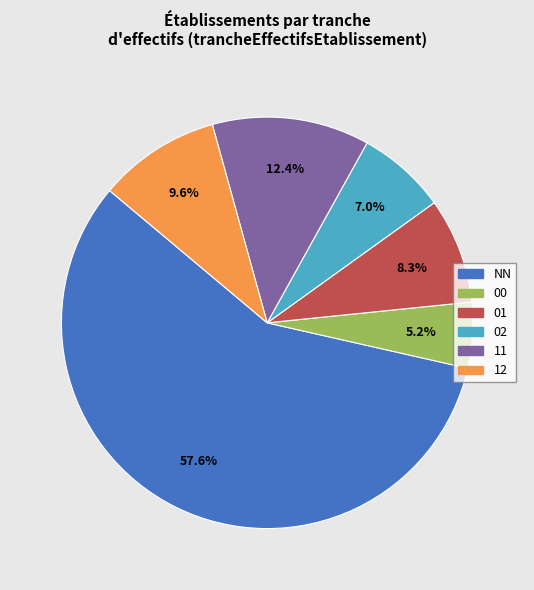

To the nearest percent, what percentage of the pie is NN?

58%